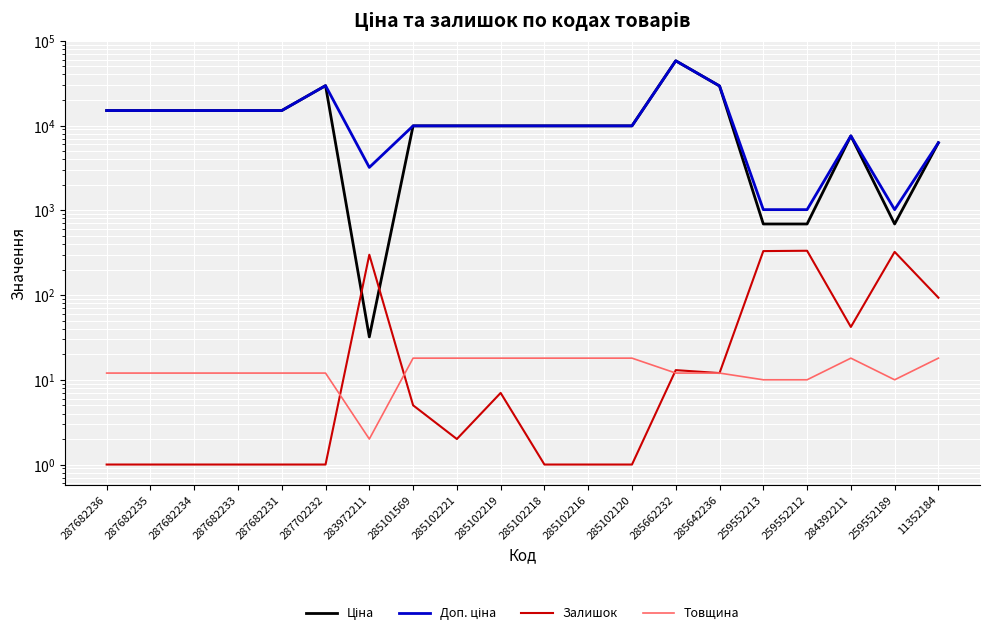

After their last crossing, which series has the higher values: Ціна or Залишок?

Ціна